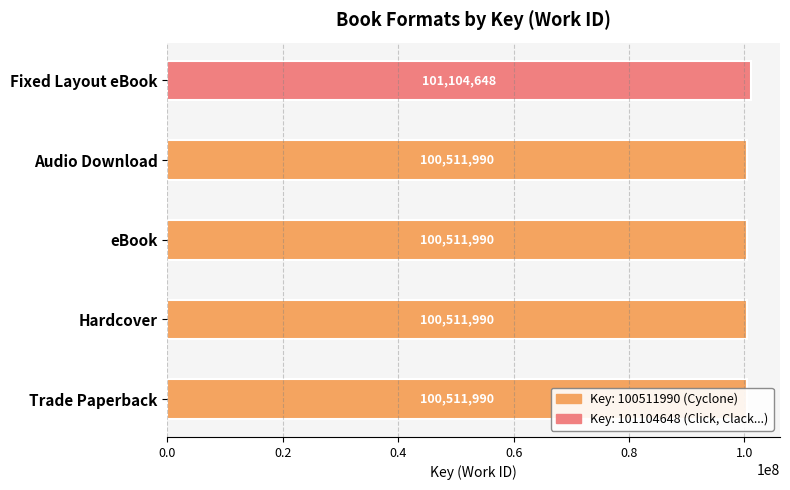

Reading left to right, what are all the values shown in this chart?

0.0=100511990	0.2=100511990	0.4=100511990	0.6=100511990	0.8=101104648